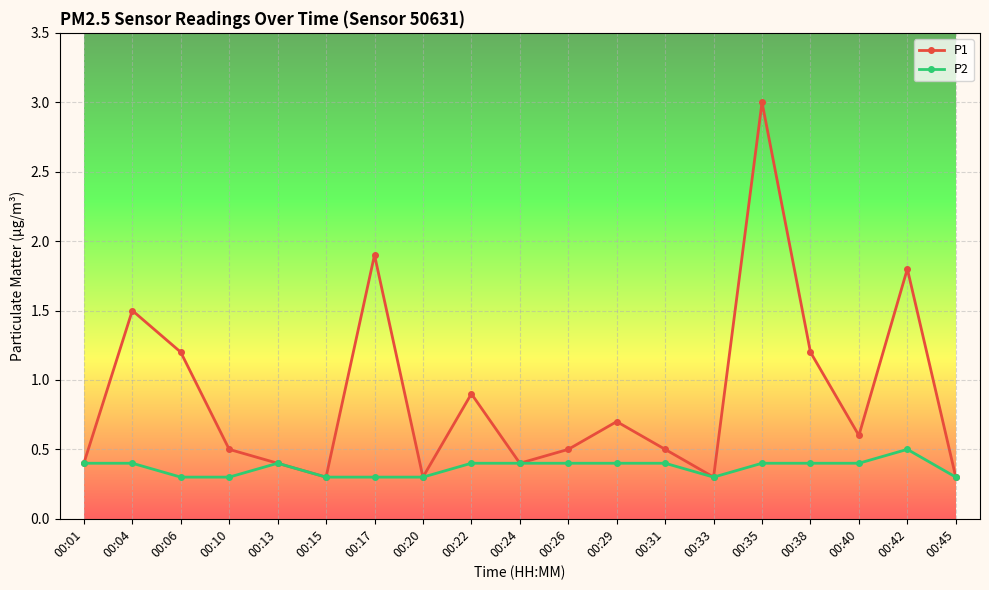

Reading left to right, extract all data points from this chart.

P1: 0.4	1.5	1.2	0.5	0.4	0.3	1.9	0.3	0.9	0.4	0.5	0.7	0.5	0.3	3.0	1.2	0.6	1.8	0.3
P2: 0.4	0.4	0.3	0.3	0.4	0.3	0.3	0.3	0.4	0.4	0.4	0.4	0.4	0.3	0.4	0.4	0.4	0.5	0.3